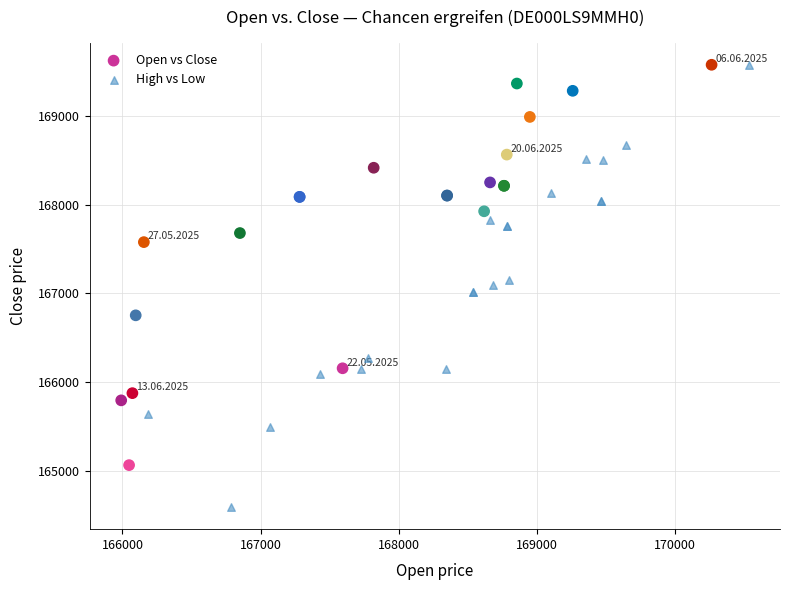

Which series has the widest spread of Y values?

High vs Low